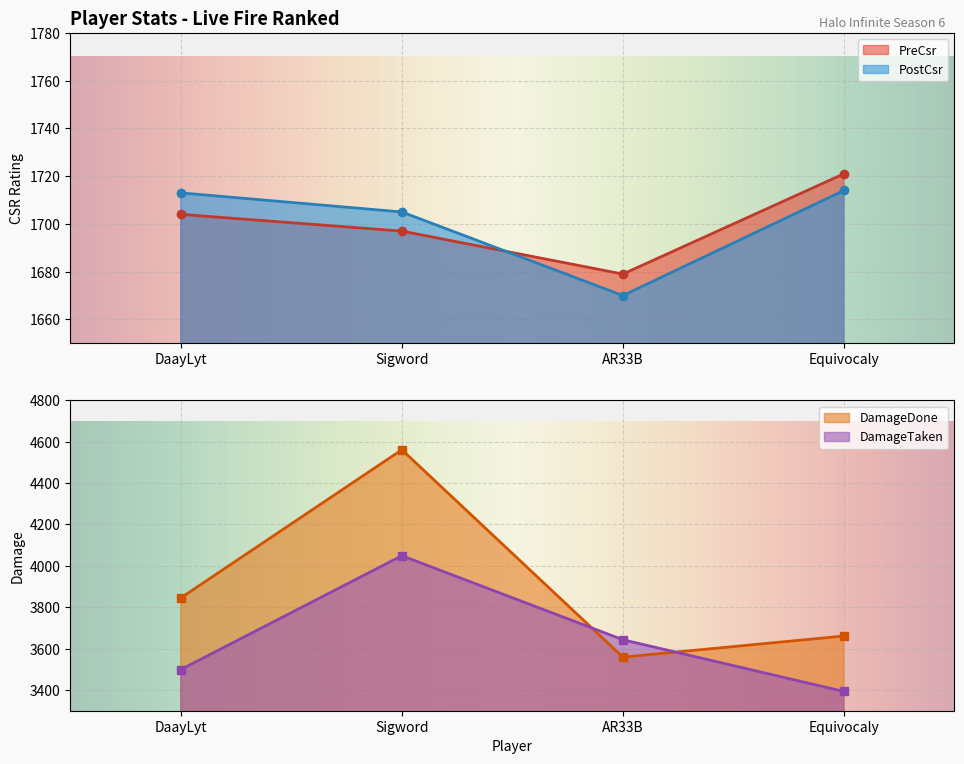

Where does the DamageTaken series first go above 3643?

Sigword